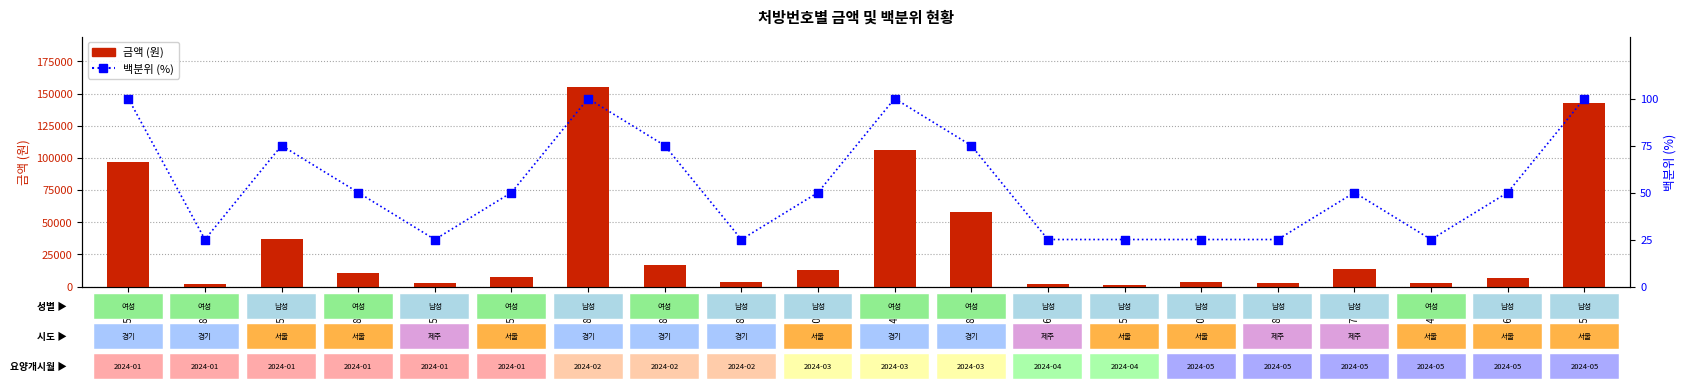

At which category is the sum across all series the highest?

701855-1